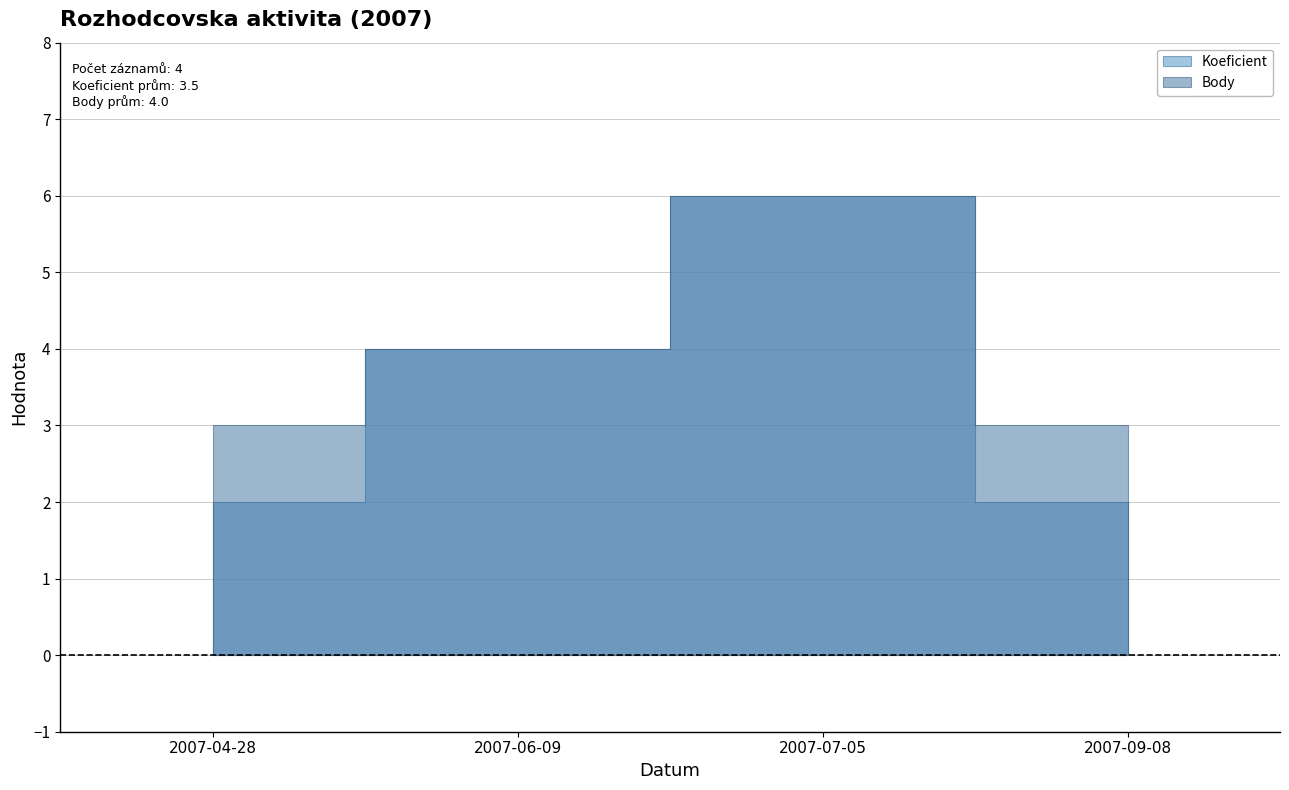

What is the sum of all Body values?

16